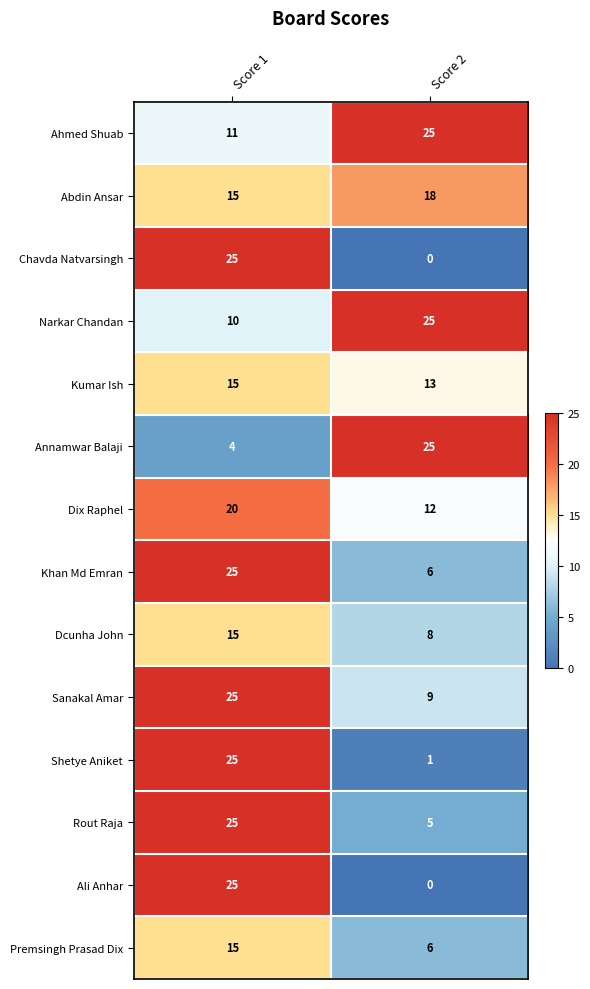

What is the sum of the Dix Raphel values at Score 2 and Score 1?

32